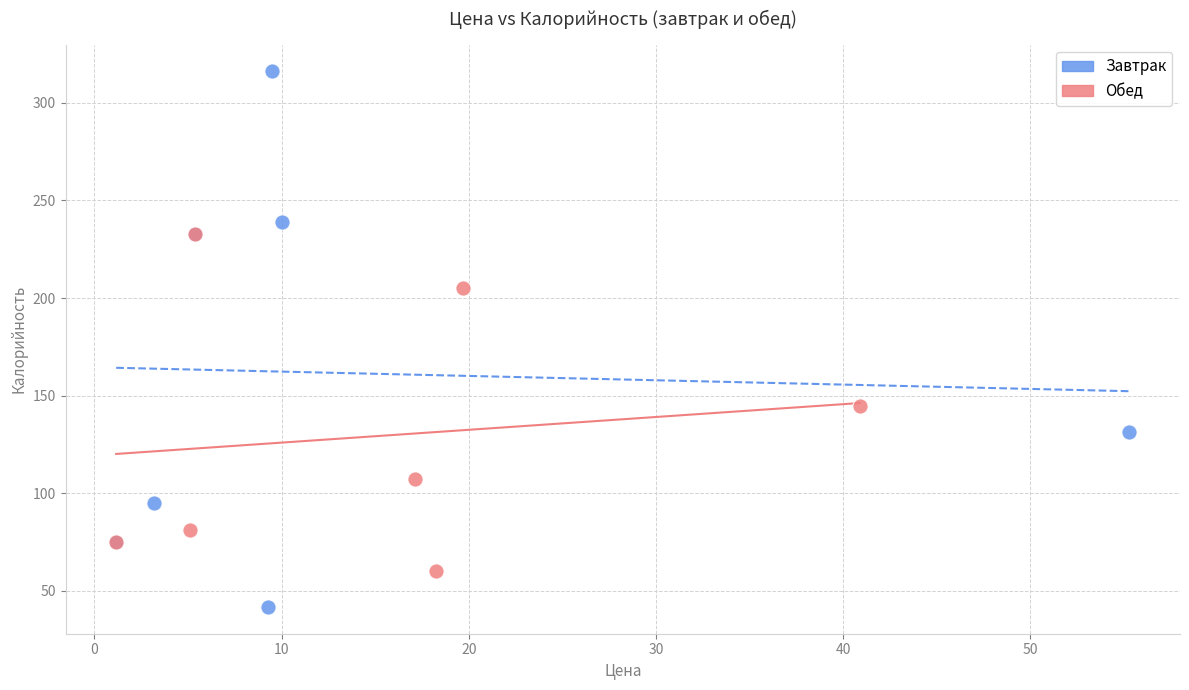

Which series reaches the maximum Y coordinate?

Завтрак